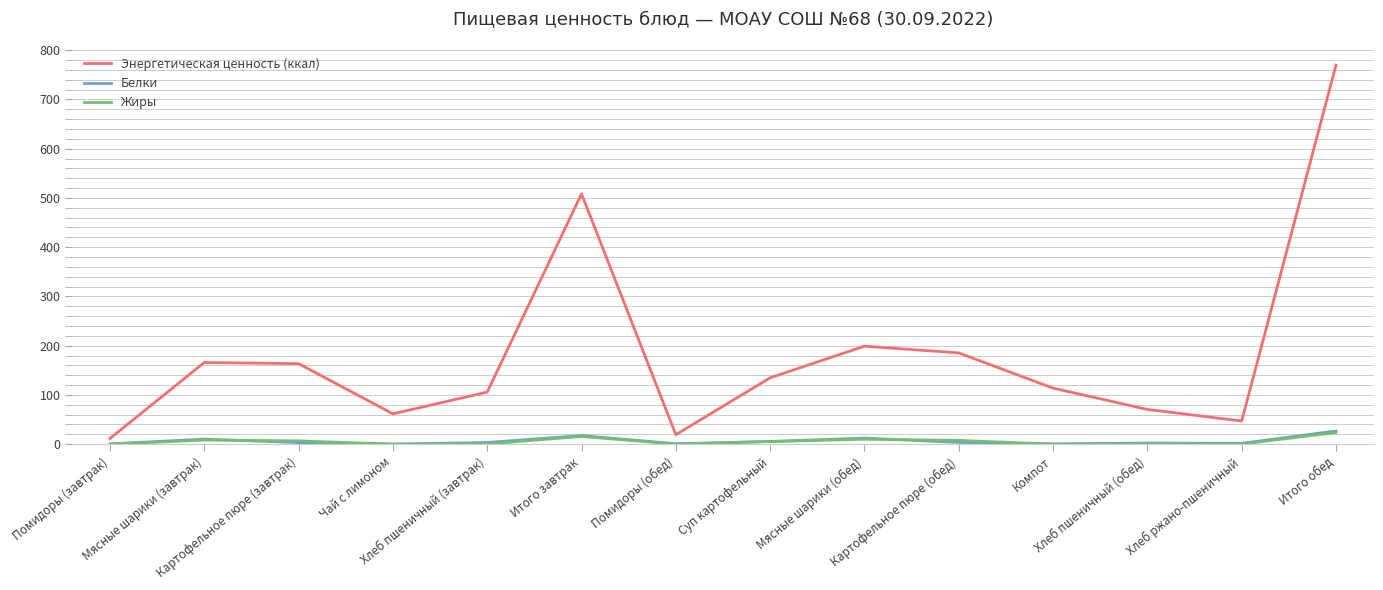

What are all the series names shown in the legend?

Энергетическая ценность (ккал), Белки, Жиры